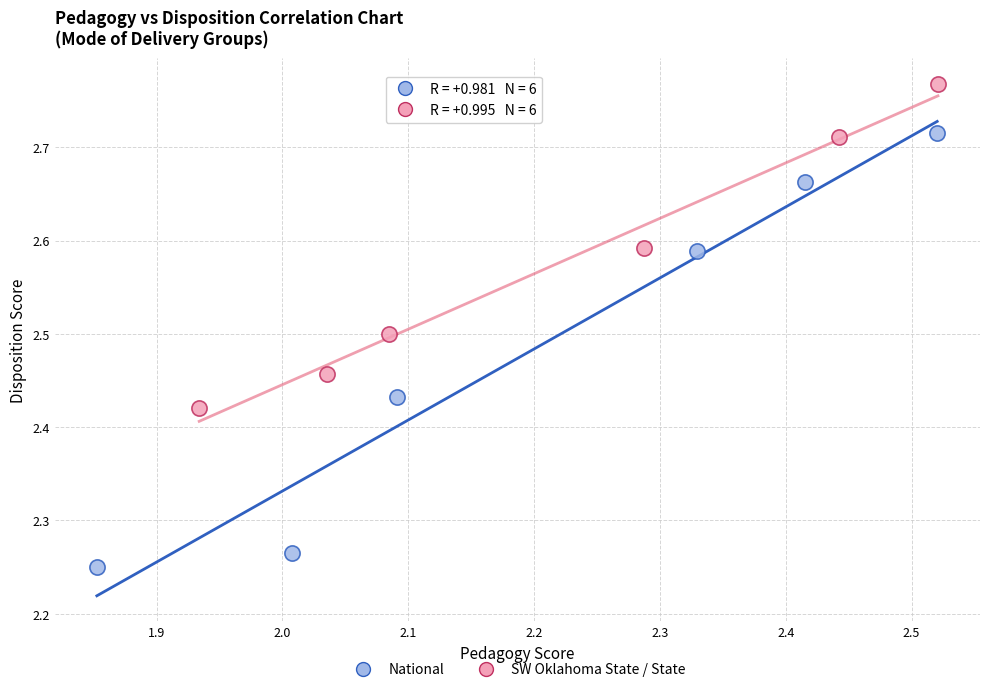

Which series has the largest Y range (max minus min)?

National